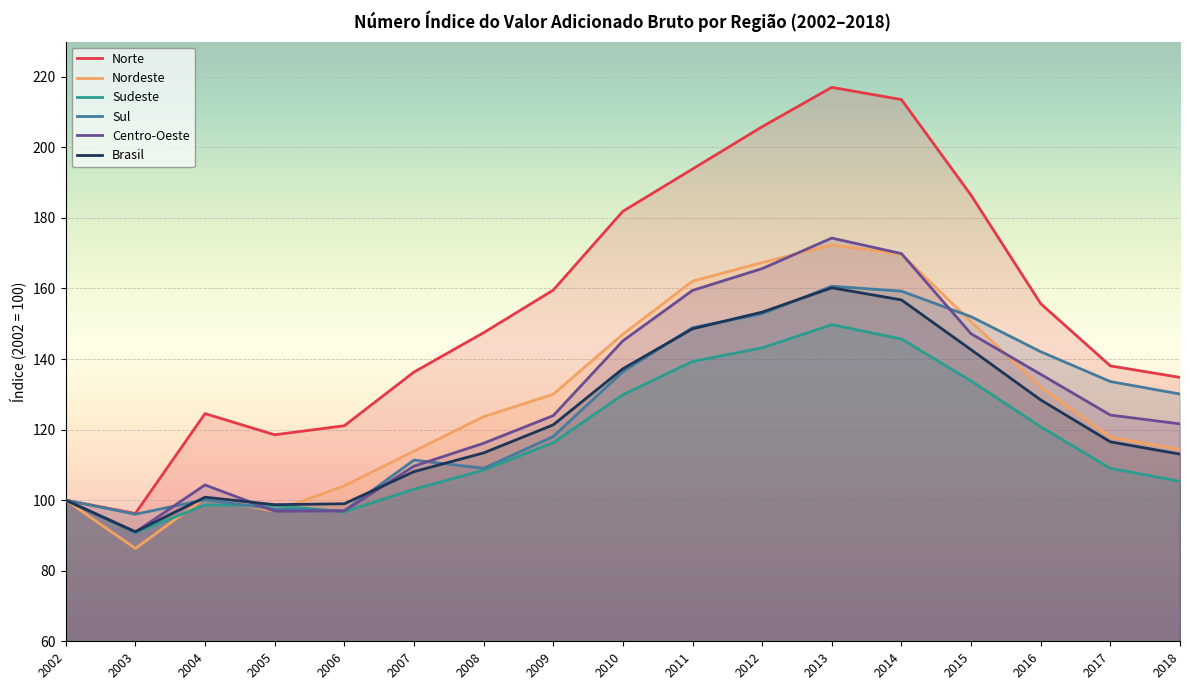

What is the maximum value for Sudeste?

149.7